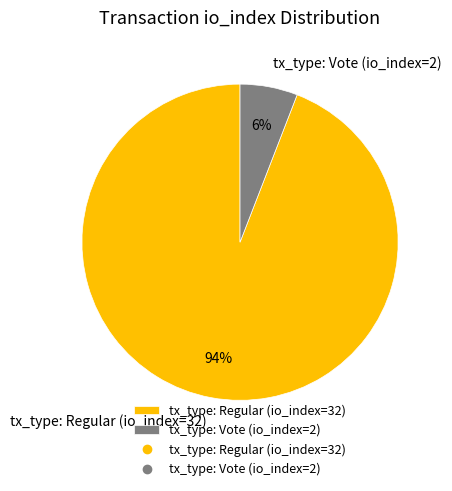

To the nearest percent, what is the average slice percentage?

50%